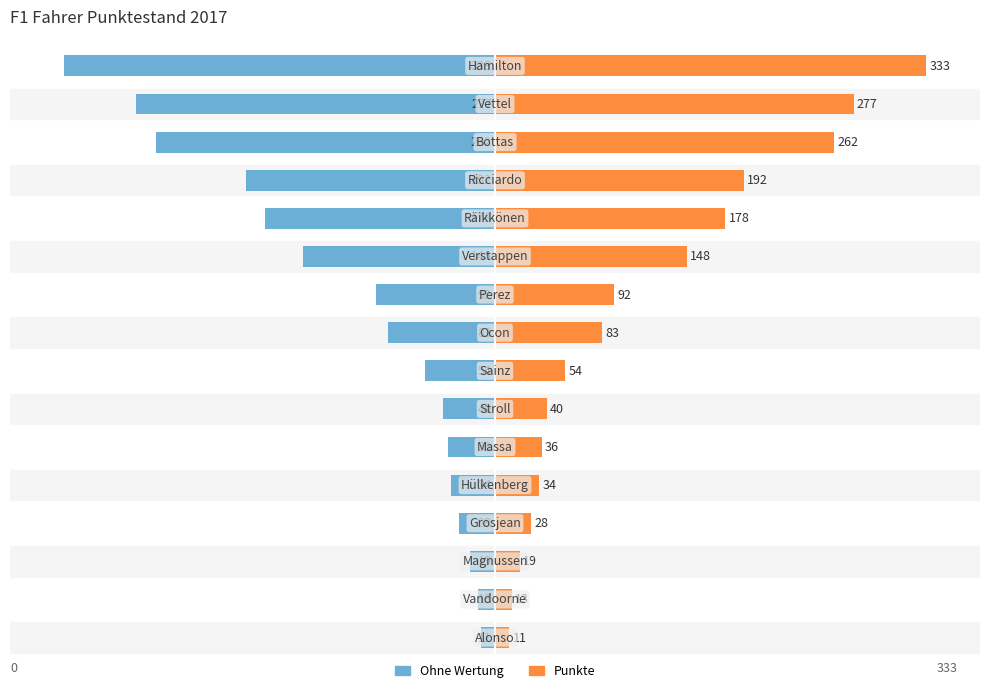

How many bars are there in each group?

2